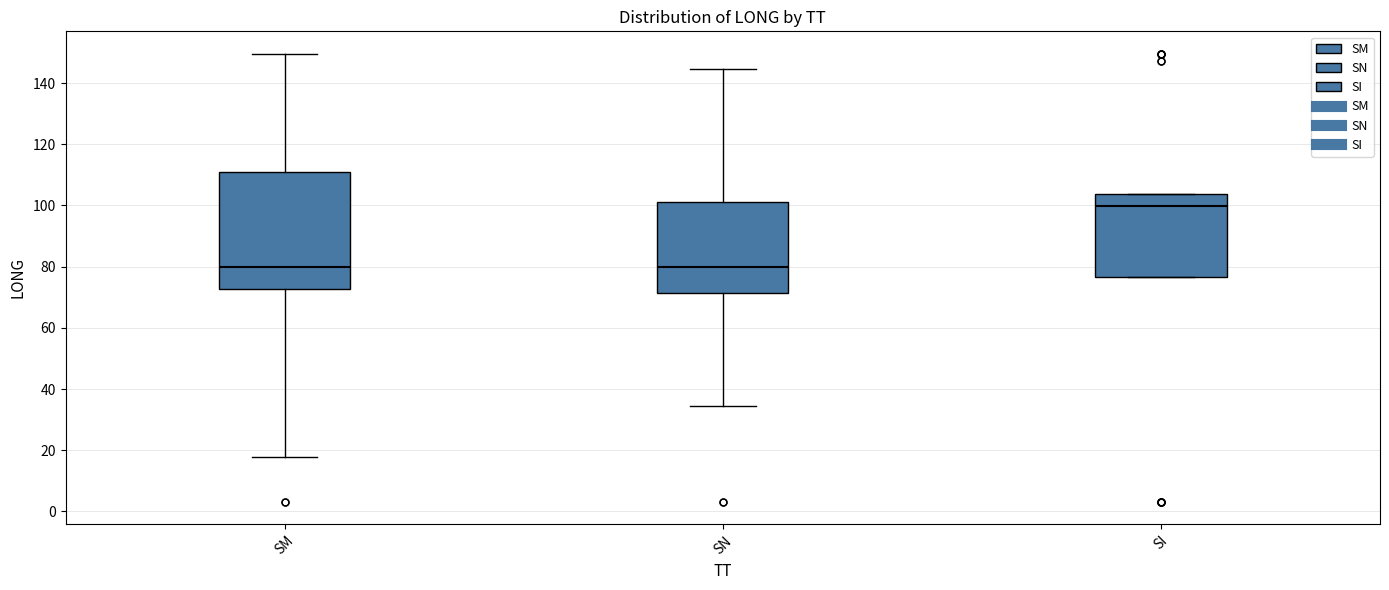

Reading left to right, read every box against the y-axis: the position of its median line, the range the box covers, and the ends of its whiskers. The values are not printed on the chart, so give them approximately, as read against the axis.

SM: median 80, box 72 to 110, whiskers 18 to 150
SN: median 80, box 72 to 102, whiskers 34 to 144
SI: median 100, box 76 to 104, whiskers 76 to 104